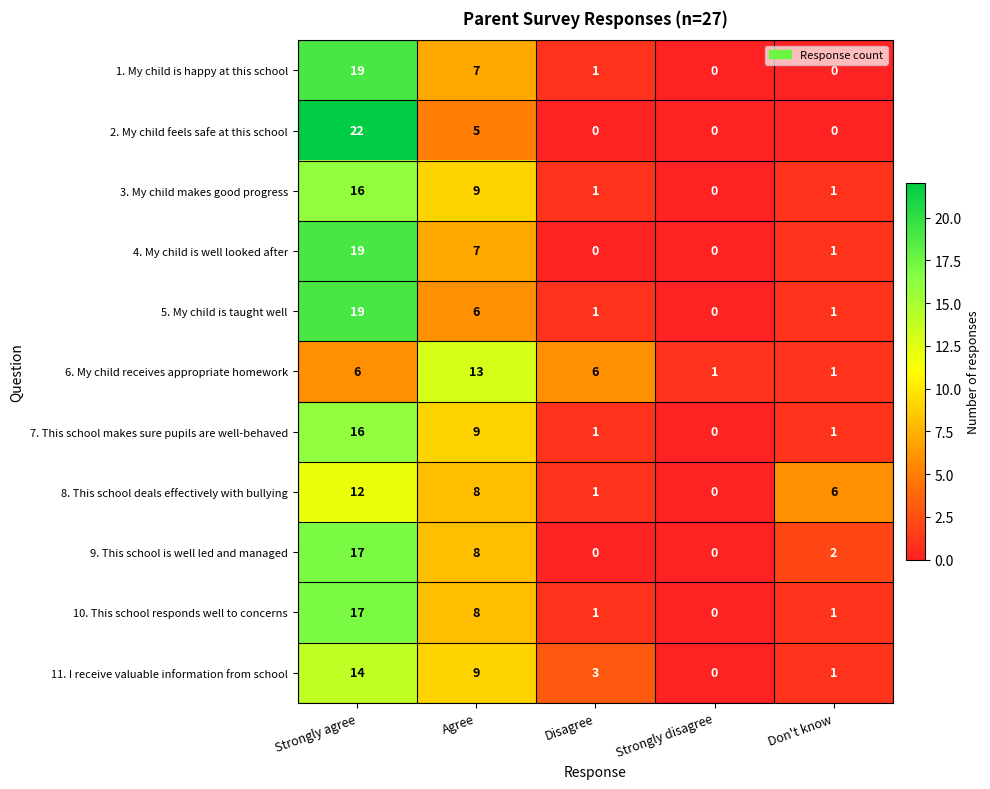

At which label does 5. My child is taught well first exceed 1?

Strongly agree